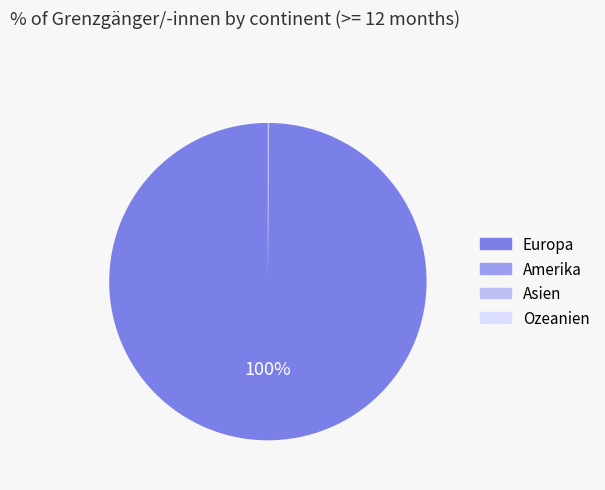

Does any single category account for the majority?

Yes